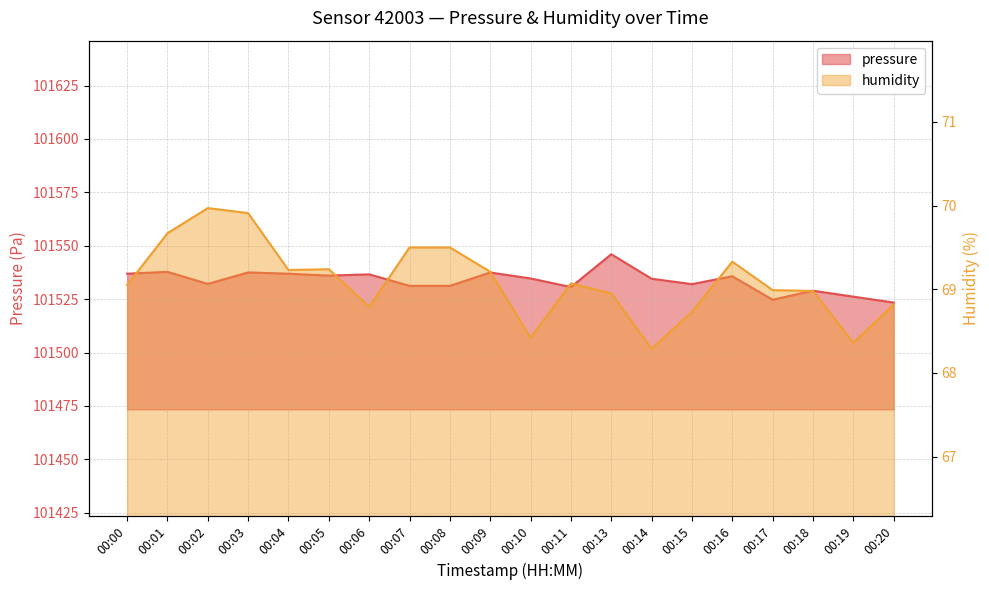

Does the chart have visible grid lines?

Yes